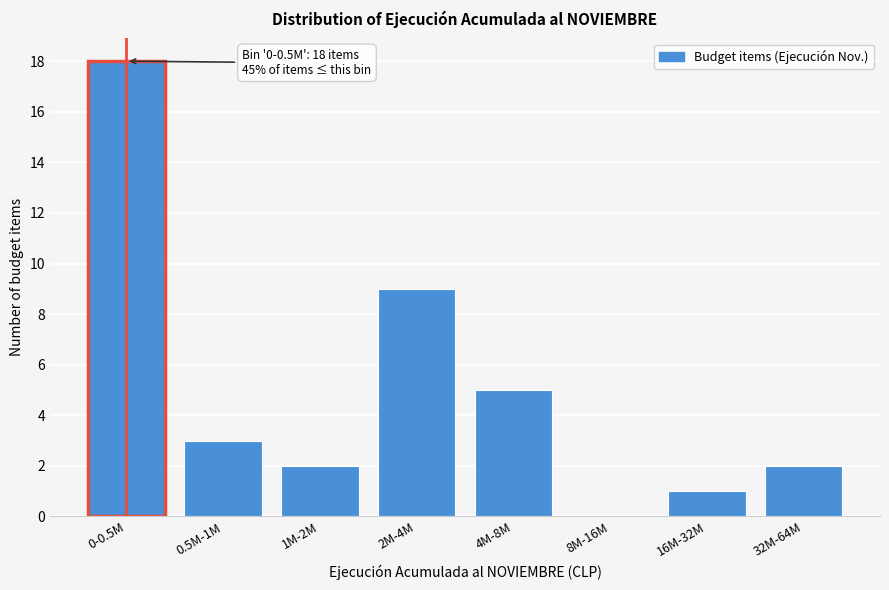

Reading right to left, transcribe all the data shown in this chart.

32M-64M=2	16M-32M=1	8M-16M=0	4M-8M=5	2M-4M=9	1M-2M=2	0.5M-1M=3	0-0.5M=18